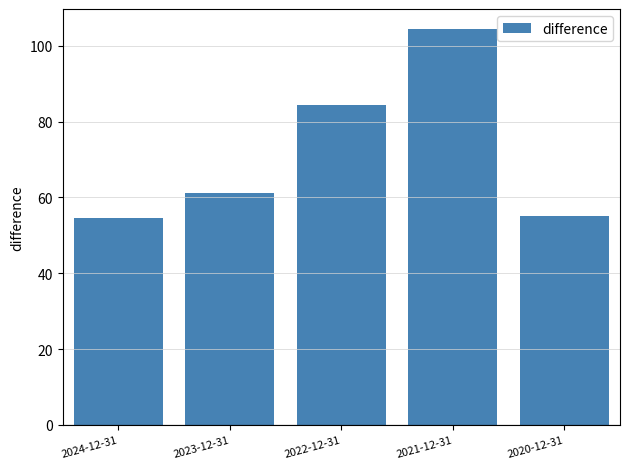

What is the ratio of the value at 2024-12-31 to the value at 2023-12-31?

0.9